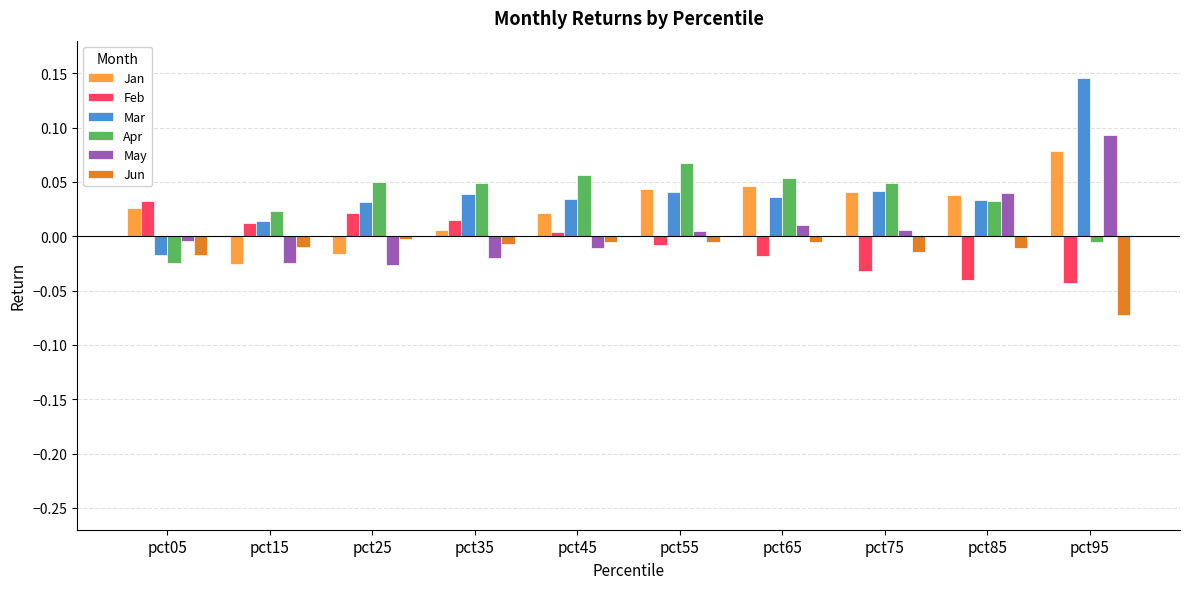

Is the value of May at pct05 greater than the value of Mar at pct95?

No